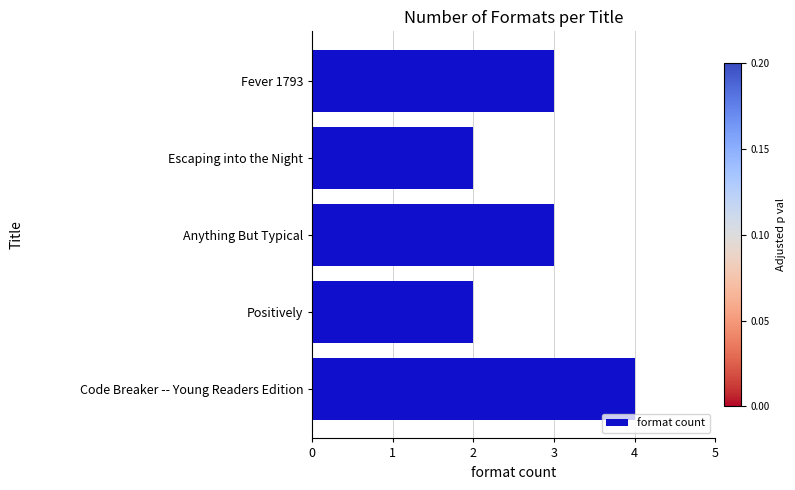

Reading bottom to top, what are all the values shown in this chart?

4	2	3	2	3